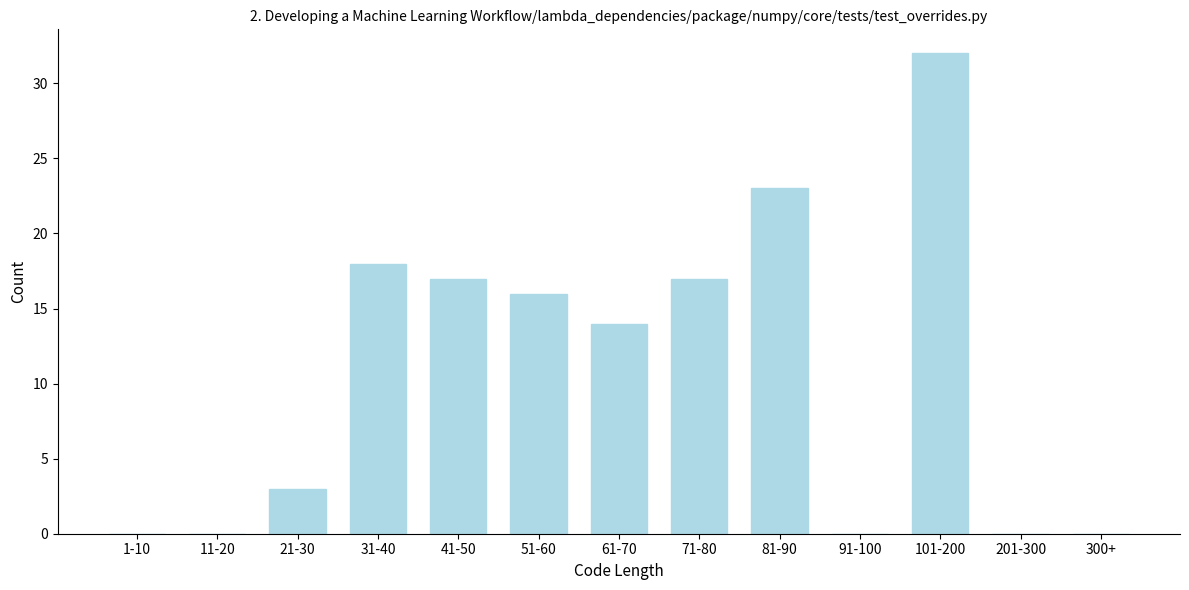

Reading right to left, list all the values displayed in this chart.

300+=0	201-300=0	101-200=32	91-100=0	81-90=23	71-80=17	61-70=14	51-60=16	41-50=17	31-40=18	21-30=3	11-20=0	1-10=0